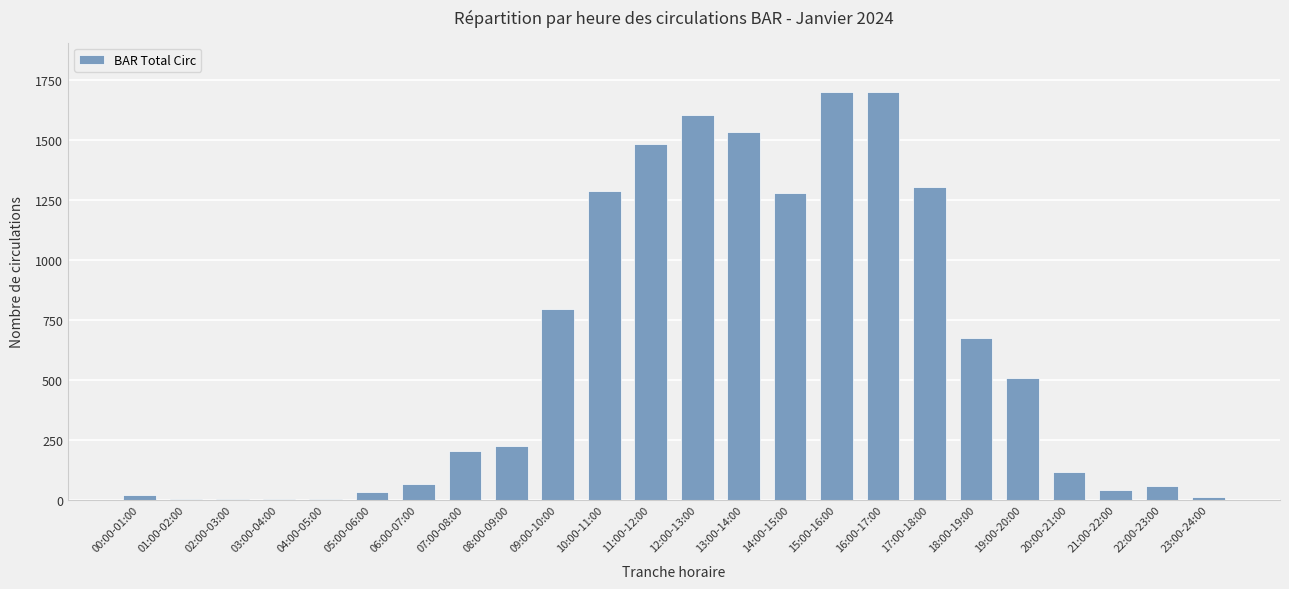

At which label is the value closest to 851?

09:00-10:00